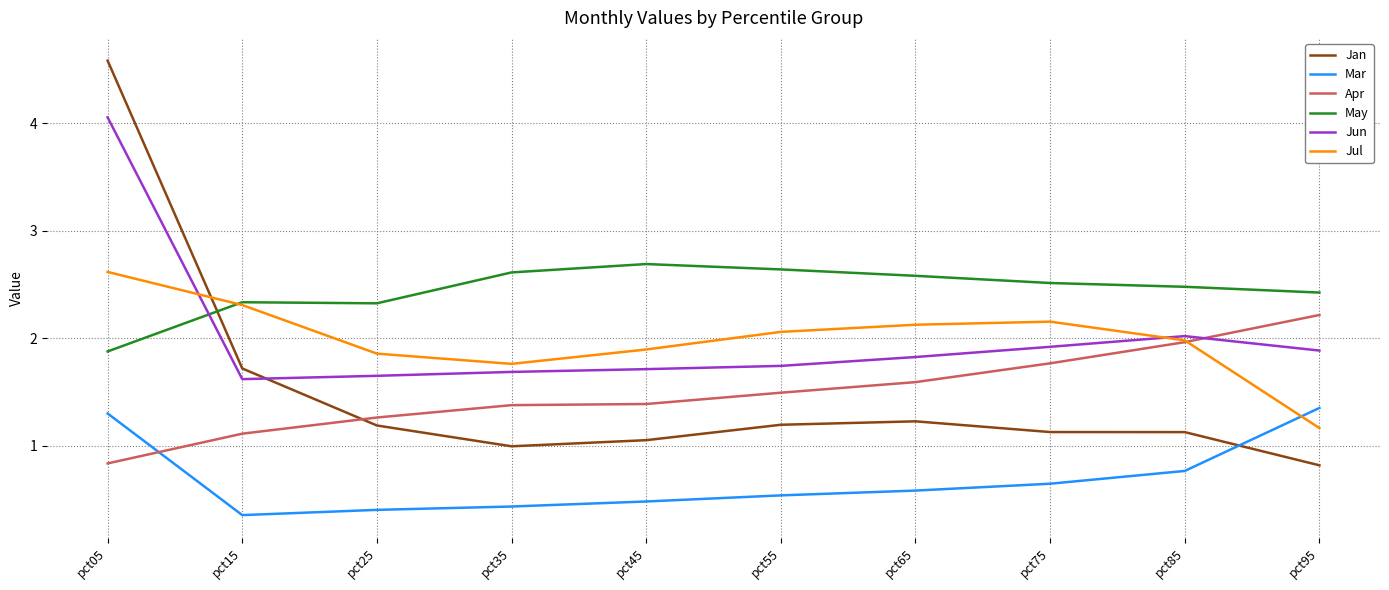

True or false: Mar has a value of 0.6 at pct75.

True